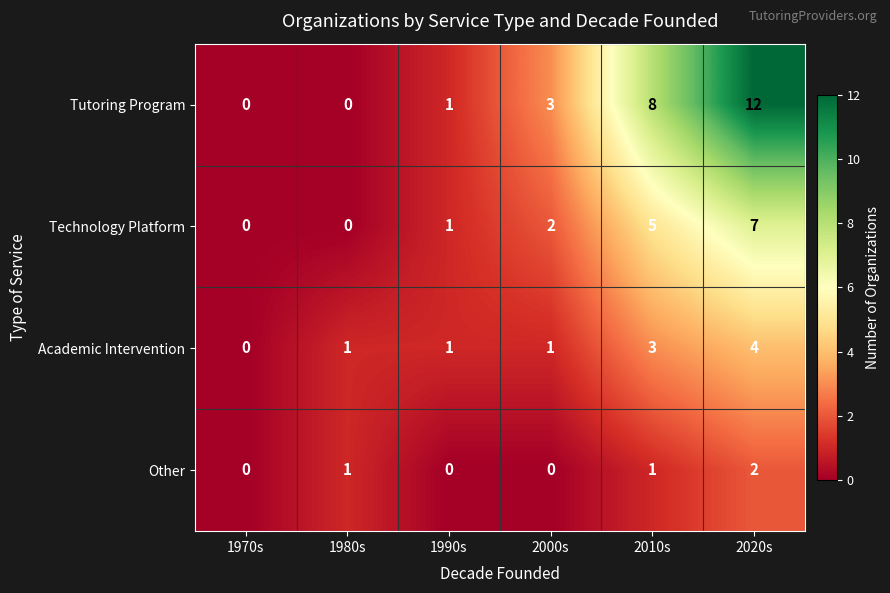

How many data points in Tutoring Program are less than 3?

3